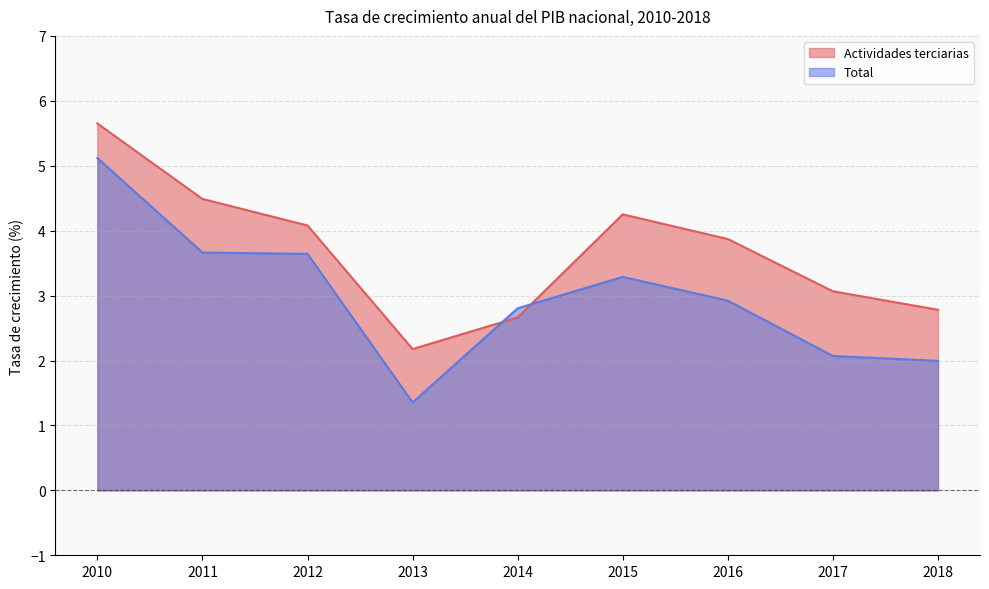

Between which two adjacent categories do Actividades terciarias and Total first intersect?

2013 and 2014